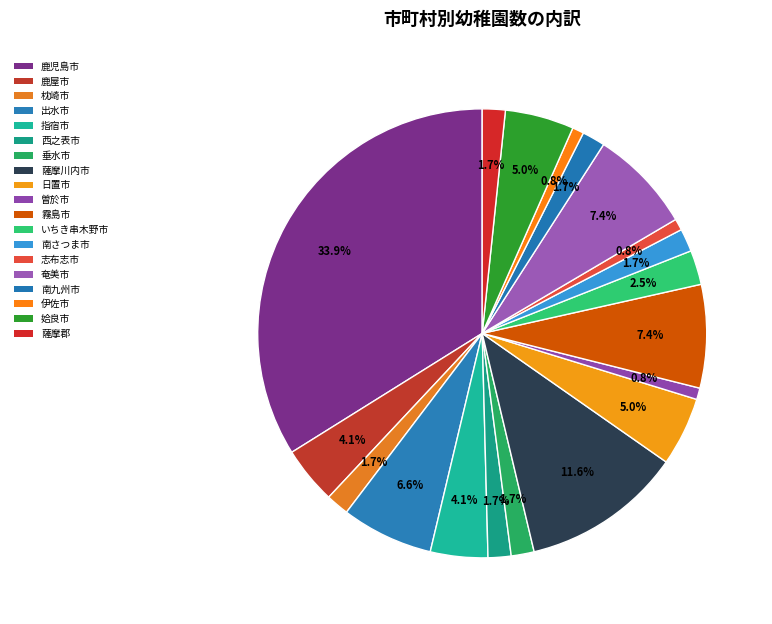

How many slices are in this pie chart?

19